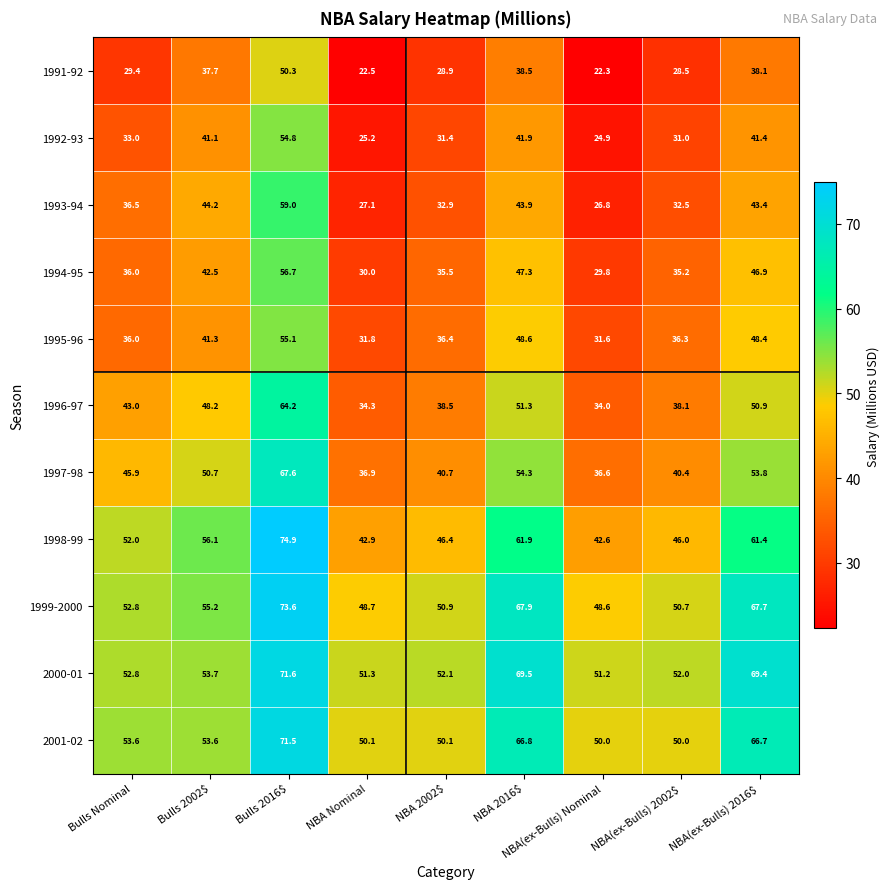

What is the difference between the highest and lowest values at NBA(ex-Bulls) 2016$?

31.3